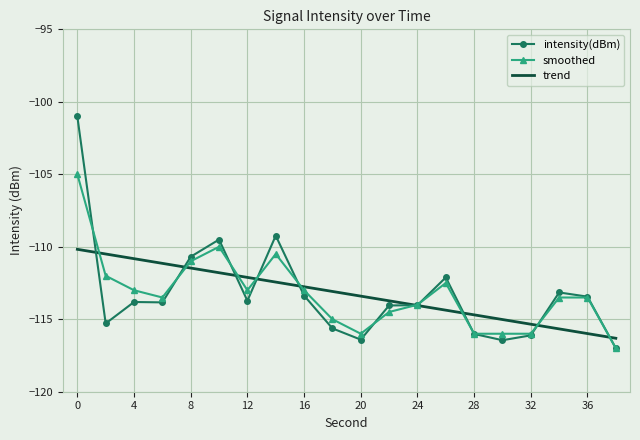

What is the average value of the trend series?

-113.2